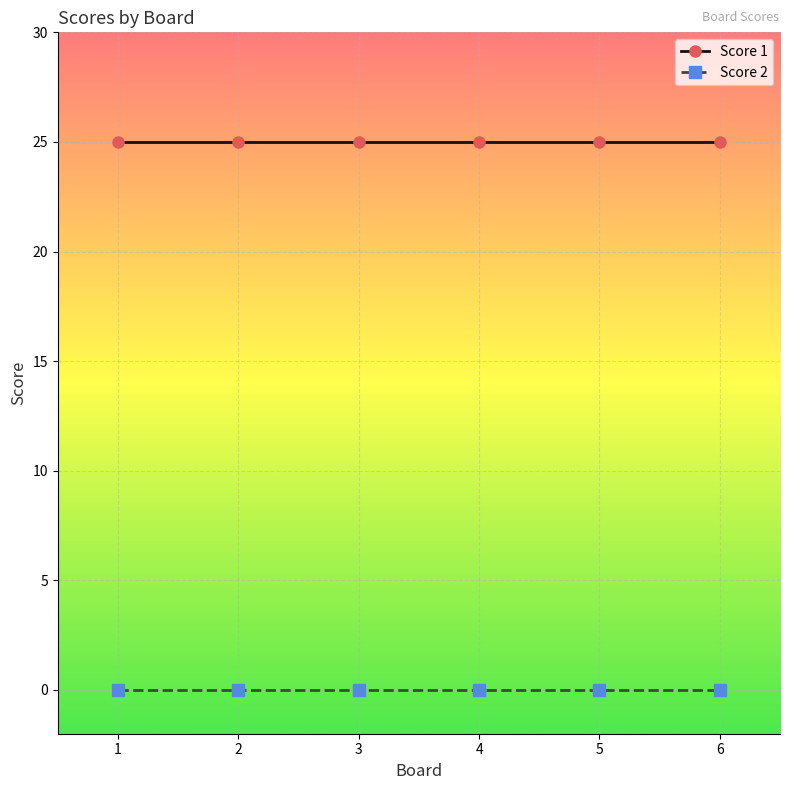

What is the average value of the Score 1 series?

25